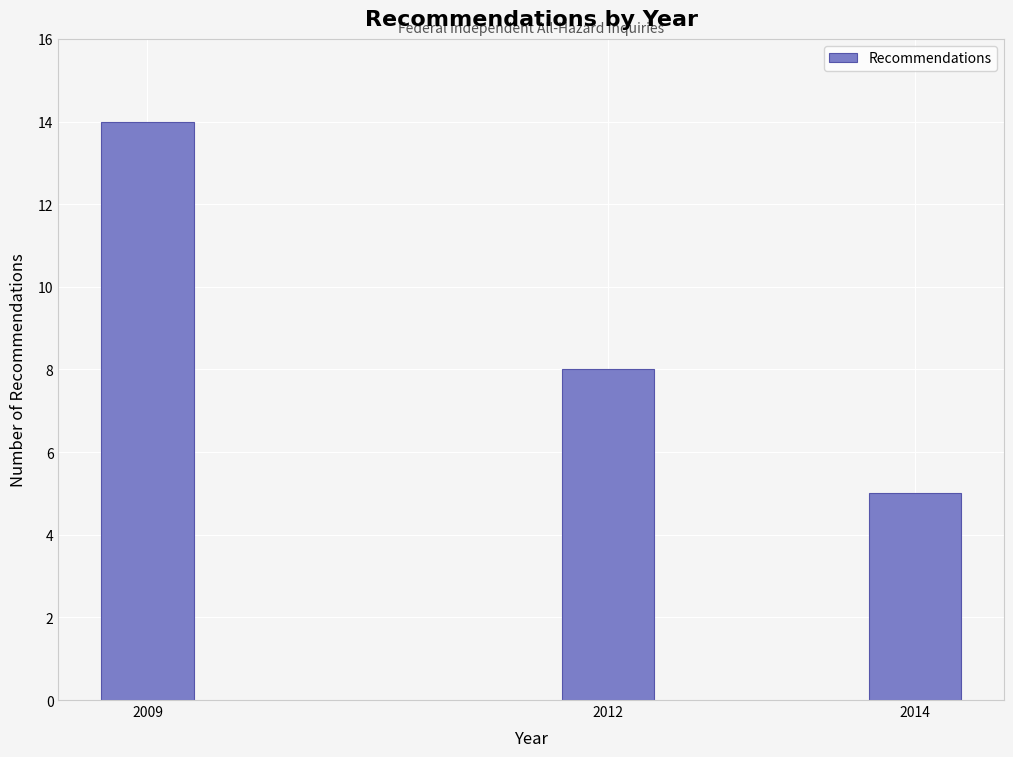

Reading right to left, transcribe all the data shown in this chart.

2014=5	2012=8	2009=14